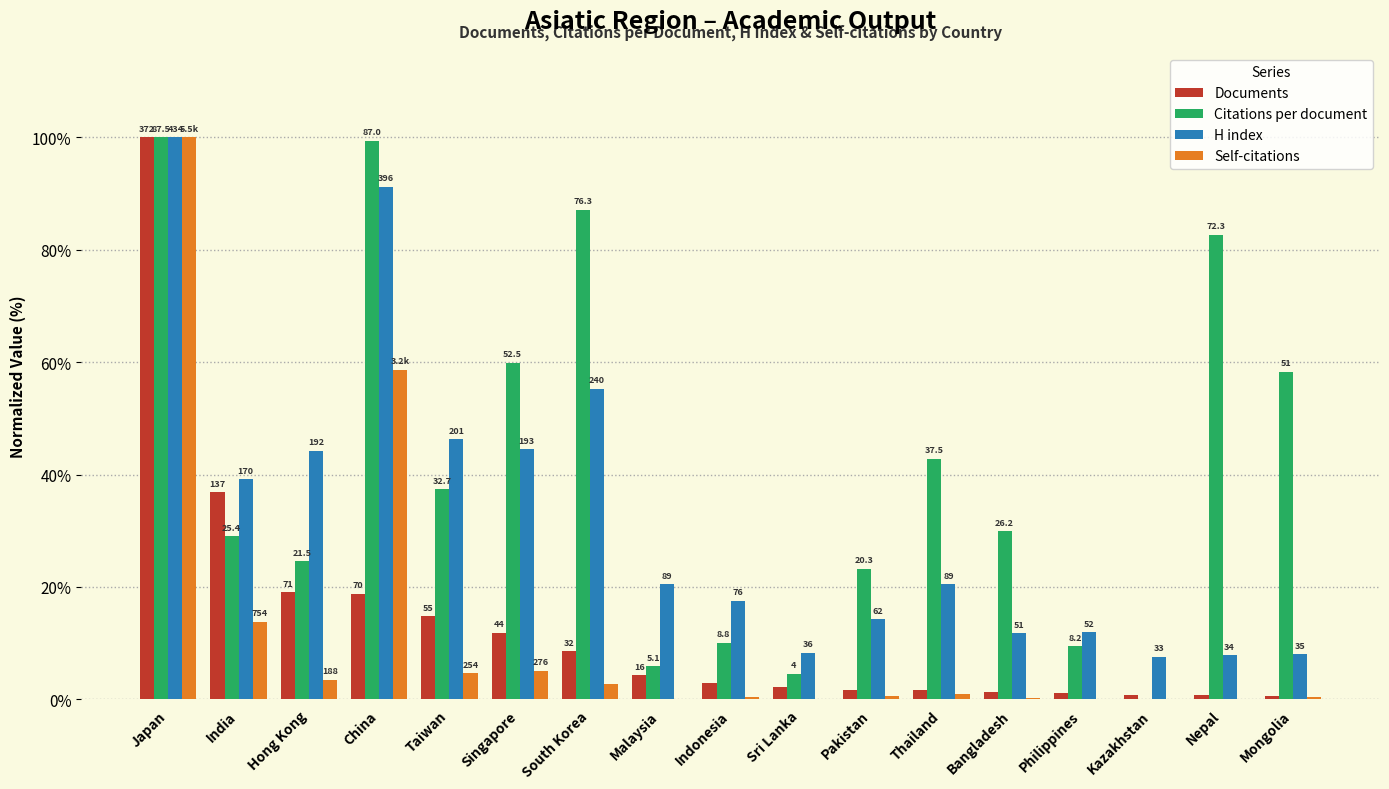

What is the greatest value displayed?

100.0